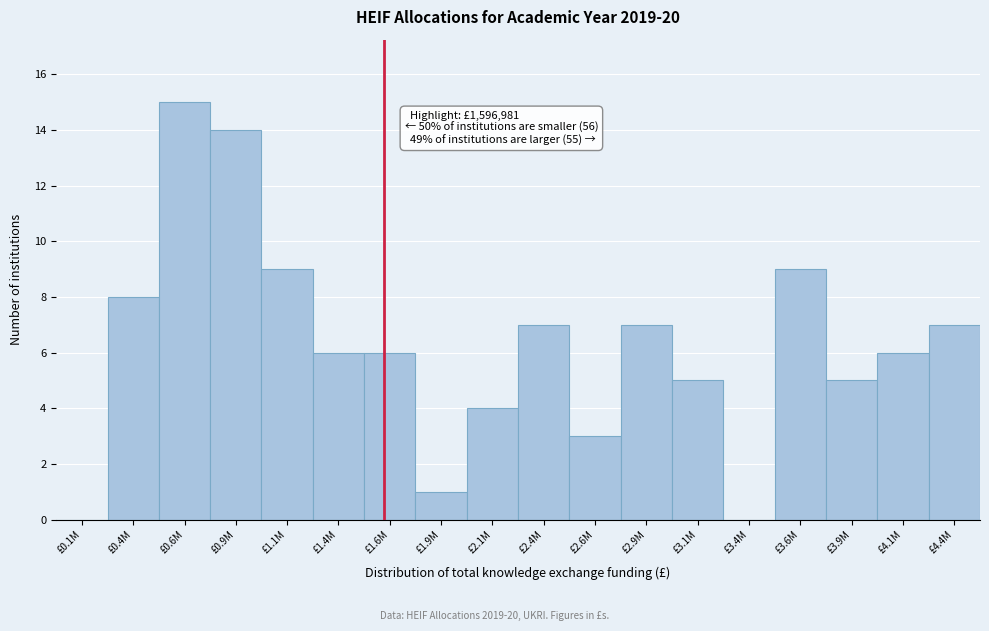

Reading left to right, extract all data points from this chart.

£0.1M=0	£0.4M=8	£0.6M=15	£0.9M=14	£1.1M=9	£1.4M=6	£1.6M=6	£1.9M=1	£2.1M=4	£2.4M=7	£2.6M=3	£2.9M=7	£3.1M=5	£3.4M=0	£3.6M=9	£3.9M=5	£4.1M=6	£4.4M=7